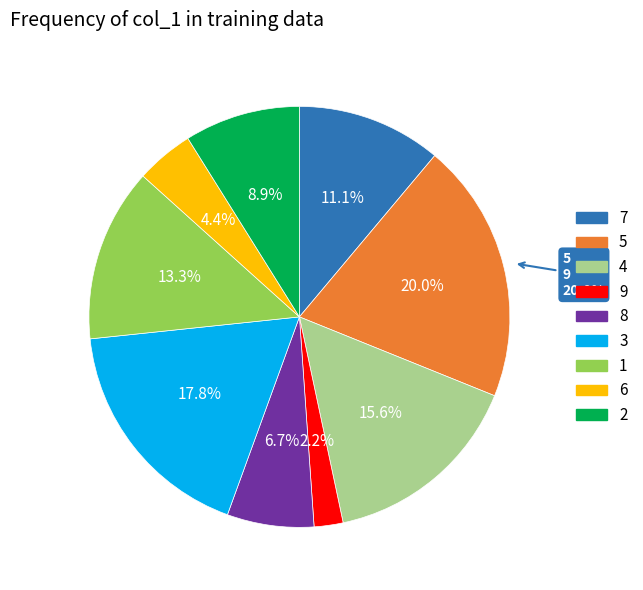

Count the number of slices in the pie.

9